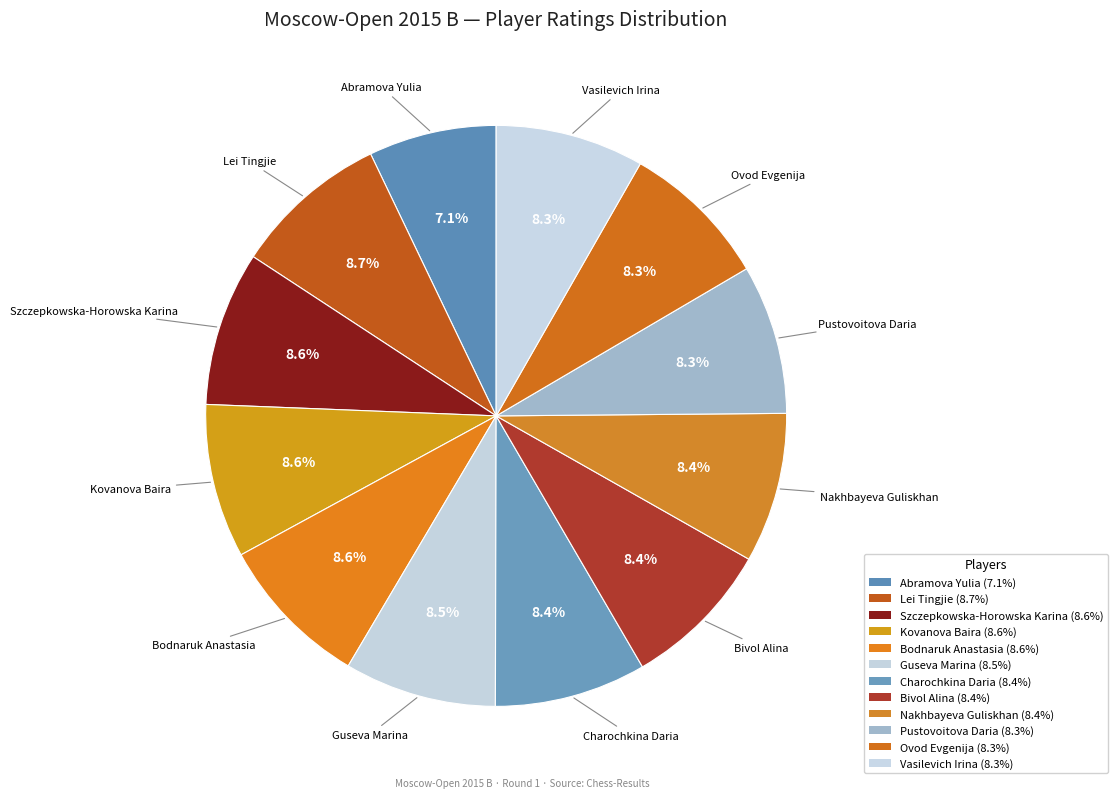

Rank the categories by value from highest to lowest.

Lei Tingjie, Szczepkowska-Horowska Karina, Kovanova Baira, Bodnaruk Anastasia, Guseva Marina, Charochkina Daria, Bivol Alina, Nakhbayeva Guliskhan, Pustovoitova Daria, Ovod Evgenija, Vasilevich Irina, Abramova Yulia